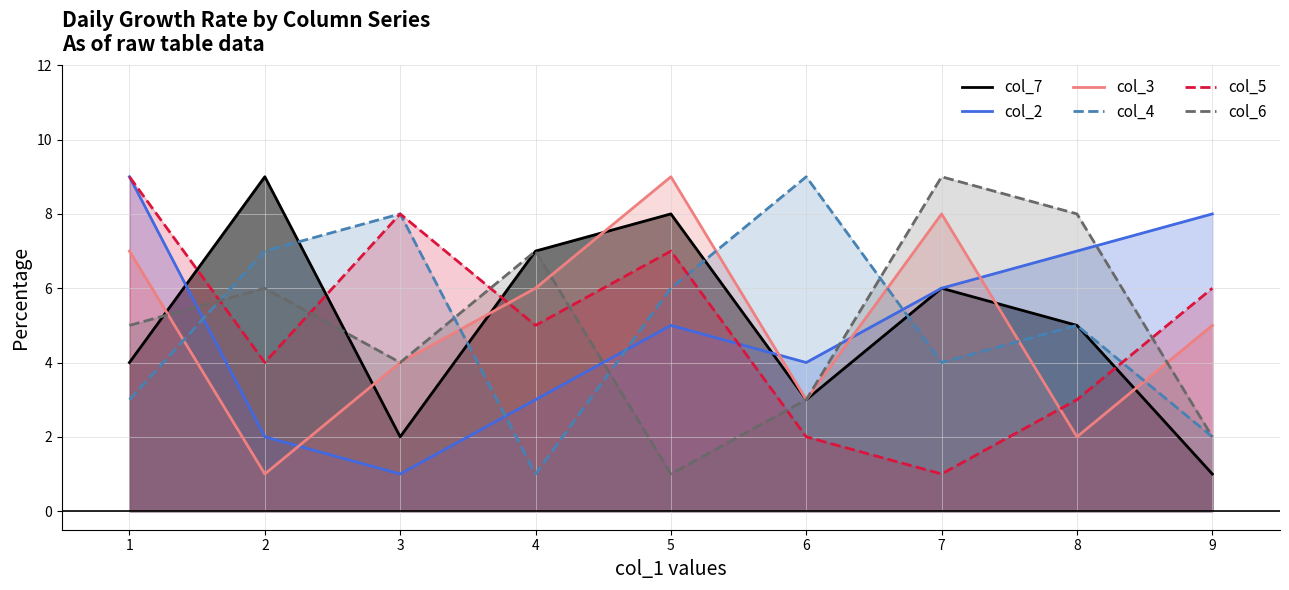

Which series has the largest range (max minus min)?

col_7